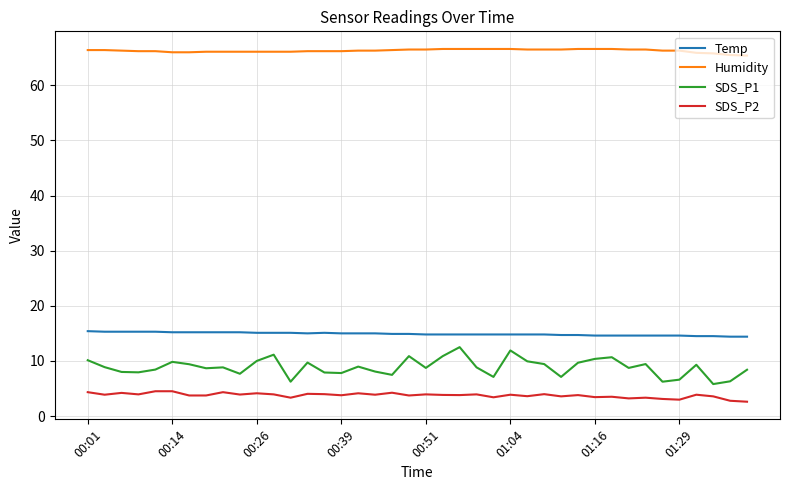

How many lines are shown in the chart?

4